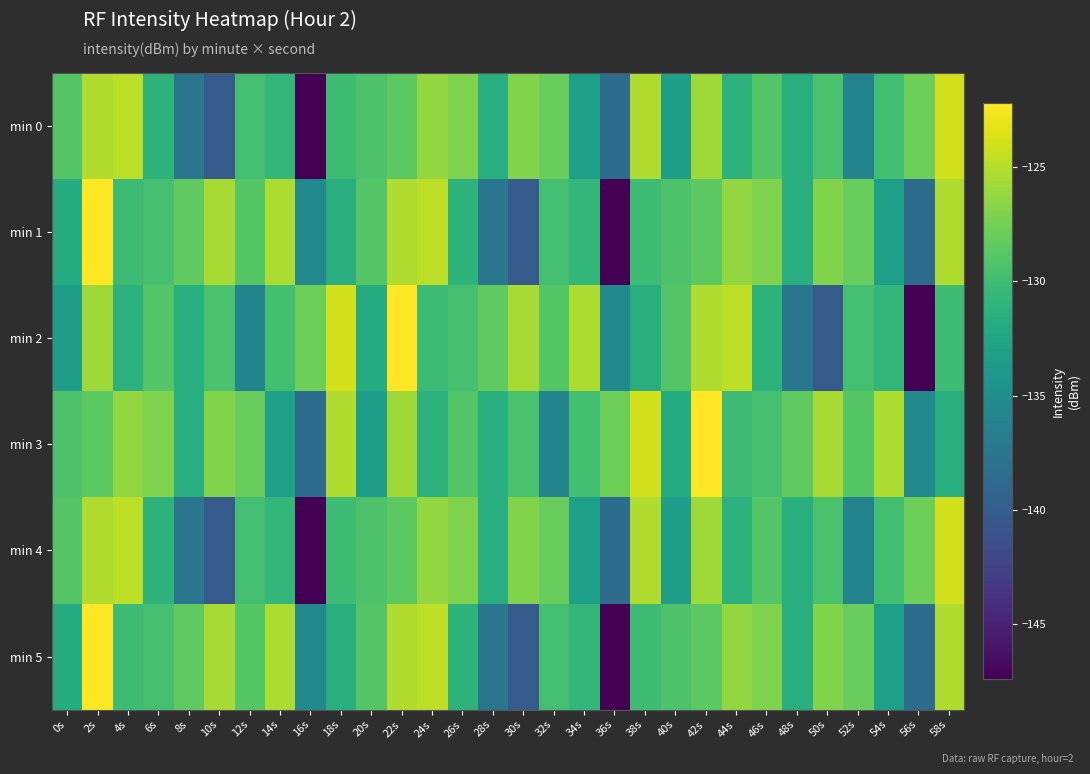

At 50s, list the series in order from largest to smallest.

min 3, min 1, min 5, min 0, min 4, min 2